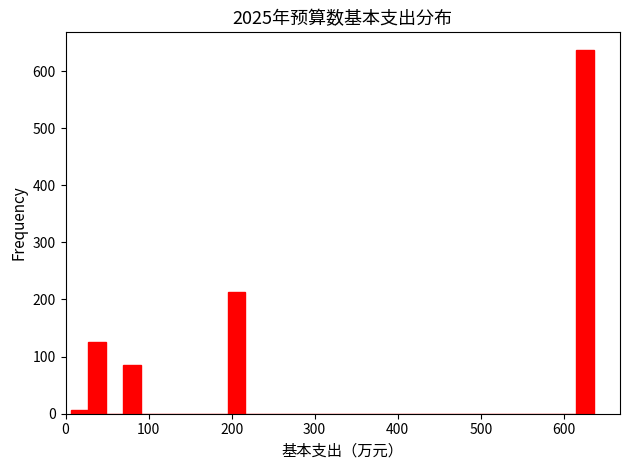

Read against the x-axis, roughly where is the centre of the tallest bar?

630